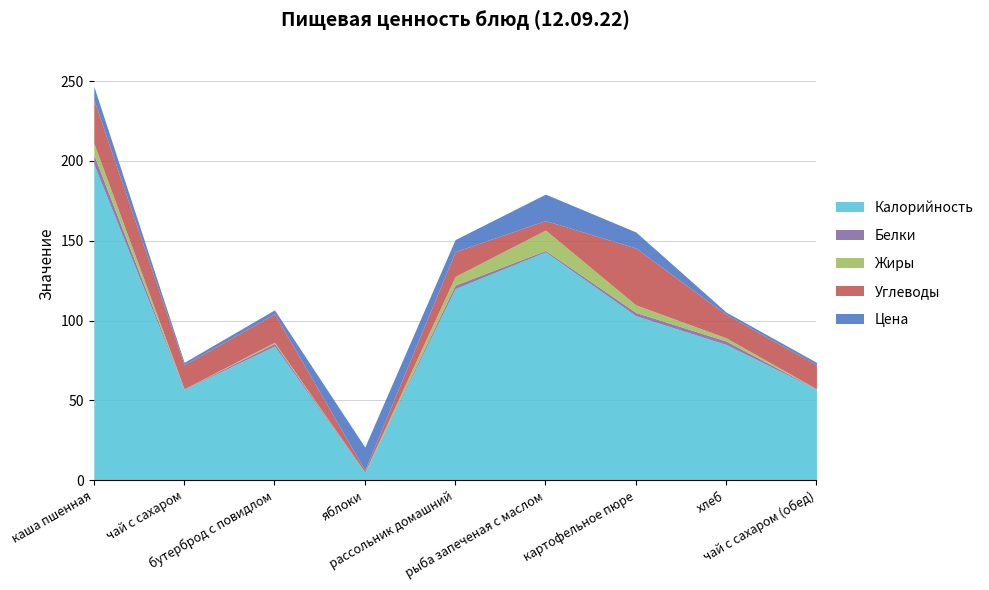

At which category does Жиры reach its first local peak?

бутерброд с повидлом